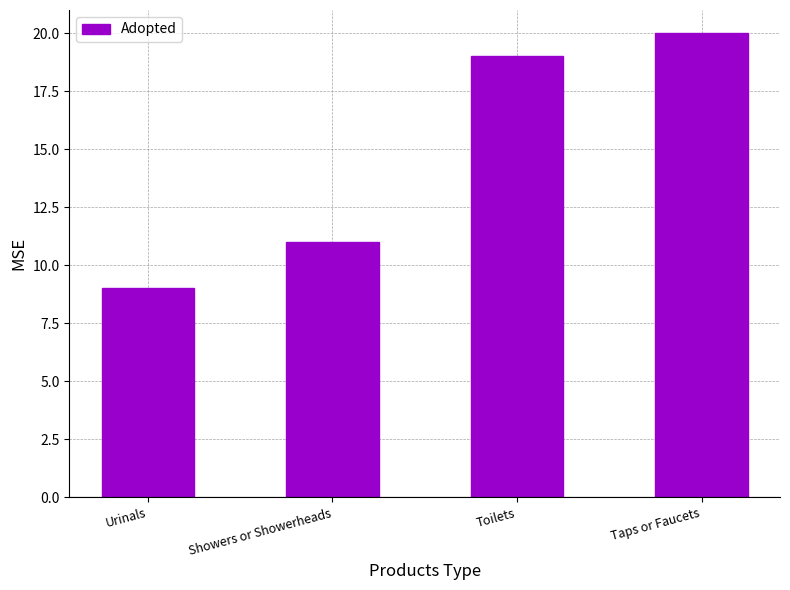

Which has a higher value, Taps or Faucets or Toilets?

Taps or Faucets